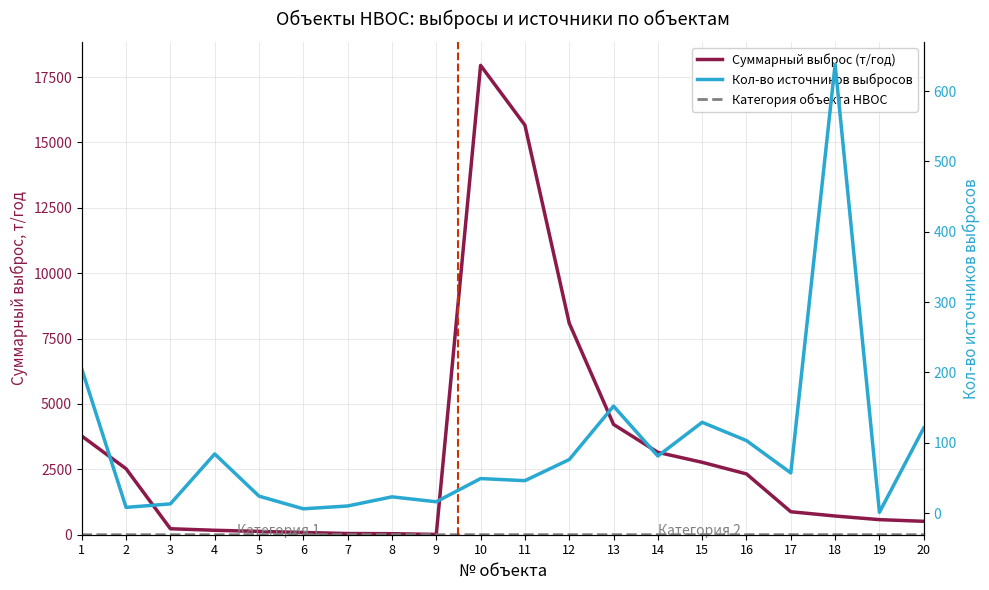

True or false: Категория объекта НВОС has a value of 1.7 at 6.

False